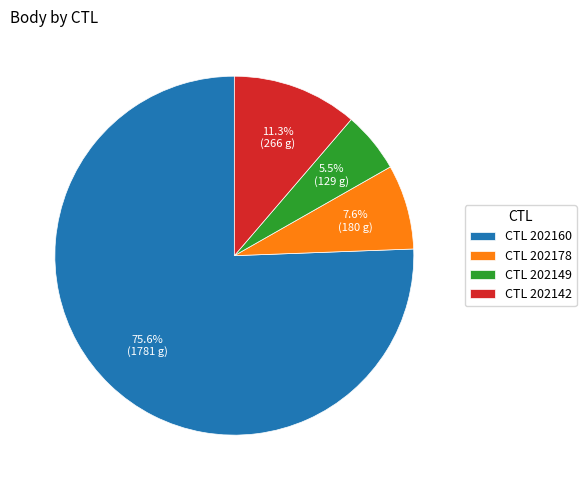

Combined, what portion of the pie is CTL 202149 and CTL 202160?

81.1%